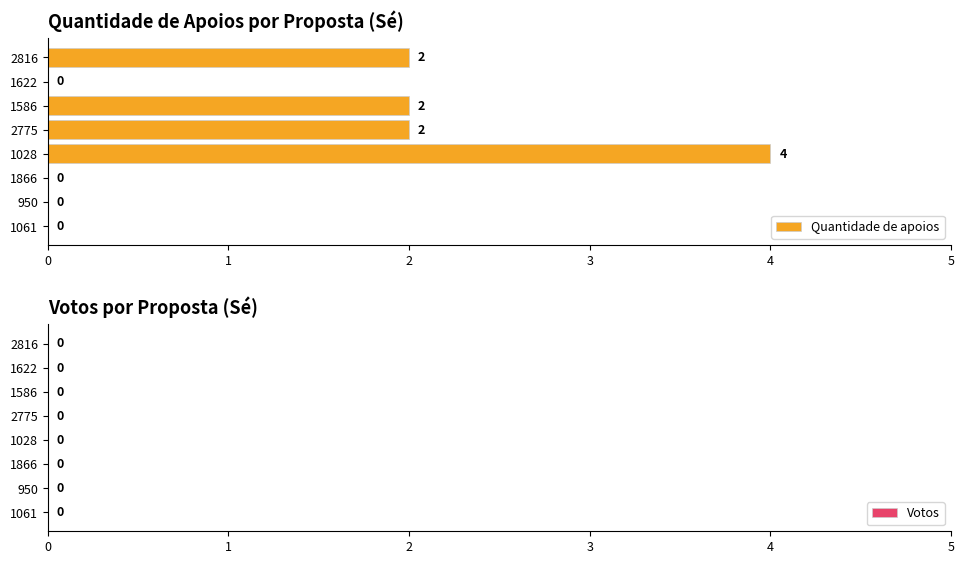

What is the sum of all values?

10